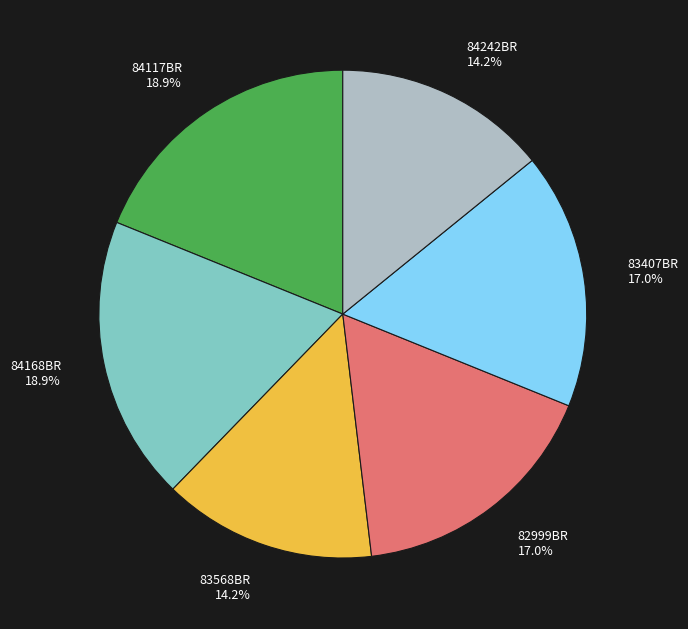

How many slices are in this pie chart?

6